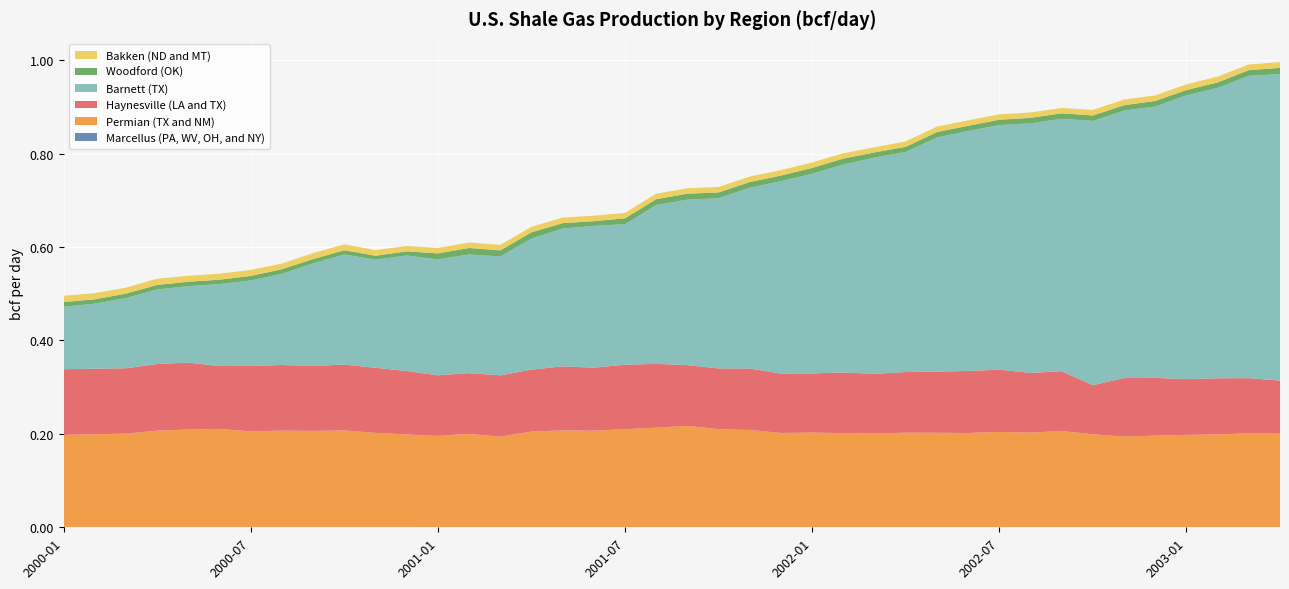

Reading left to right, list all the values displayed in this chart.

Marcellus (PA, WV, OH, and NY): 0.0	0.0	0.0	0.0	0.0	0.0	0.0	0.0	0.0	0.0	0.0	0.0	0.0	0.0	0.0	0.0	0.0	0.0	0.0	0.0	0.0	0.0	0.0	0.0	0.0	0.0	0.0	0.0	0.0	0.0	0.0	0.0	0.0	0.0	0.0	0.0	0.0	0.0	0.0	0.0
Permian (TX and NM): 0.2	0.2	0.2	0.2	0.2	0.2	0.2	0.2	0.2	0.2	0.2	0.2	0.2	0.2	0.2	0.2	0.2	0.2	0.2	0.2	0.2	0.2	0.2	0.2	0.2	0.2	0.2	0.2	0.2	0.2	0.2	0.2	0.2	0.2	0.2	0.2	0.2	0.2	0.2	0.2
Haynesville (LA and TX): 0.1	0.1	0.1	0.1	0.1	0.1	0.1	0.1	0.1	0.1	0.1	0.1	0.1	0.1	0.1	0.1	0.1	0.1	0.1	0.1	0.1	0.1	0.1	0.1	0.1	0.1	0.1	0.1	0.1	0.1	0.1	0.1	0.1	0.1	0.1	0.1	0.1	0.1	0.1	0.1
Barnett (TX): 0.1	0.1	0.2	0.2	0.2	0.2	0.2	0.2	0.2	0.2	0.2	0.2	0.2	0.3	0.3	0.3	0.3	0.3	0.3	0.3	0.4	0.4	0.4	0.4	0.4	0.4	0.5	0.5	0.5	0.5	0.5	0.5	0.5	0.6	0.6	0.6	0.6	0.6	0.6	0.7
Woodford (OK): 0.0	0.0	0.0	0.0	0.0	0.0	0.0	0.0	0.0	0.0	0.0	0.0	0.0	0.0	0.0	0.0	0.0	0.0	0.0	0.0	0.0	0.0	0.0	0.0	0.0	0.0	0.0	0.0	0.0	0.0	0.0	0.0	0.0	0.0	0.0	0.0	0.0	0.0	0.0	0.0
Bakken (ND and MT): 0.0	0.0	0.0	0.0	0.0	0.0	0.0	0.0	0.0	0.0	0.0	0.0	0.0	0.0	0.0	0.0	0.0	0.0	0.0	0.0	0.0	0.0	0.0	0.0	0.0	0.0	0.0	0.0	0.0	0.0	0.0	0.0	0.0	0.0	0.0	0.0	0.0	0.0	0.0	0.0